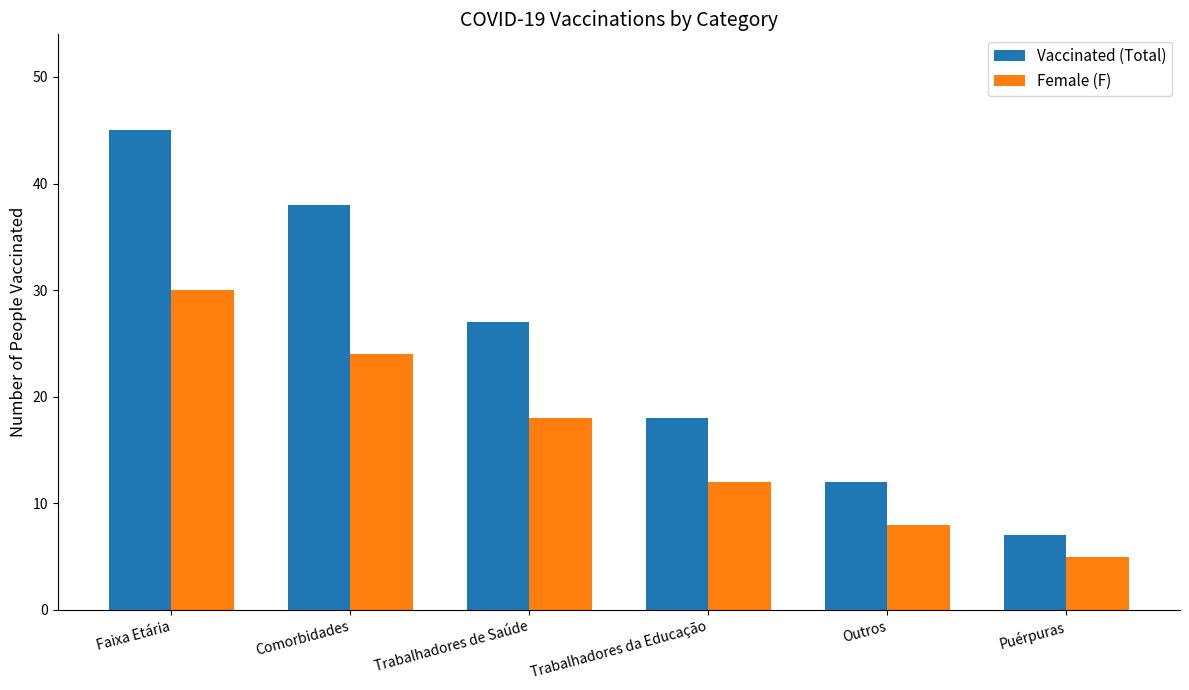

Rank the categories by Vaccinated (Total) value from highest to lowest.

Faixa Etária, Comorbidades, Trabalhadores de Saúde, Trabalhadores da Educação, Outros, Puérpuras